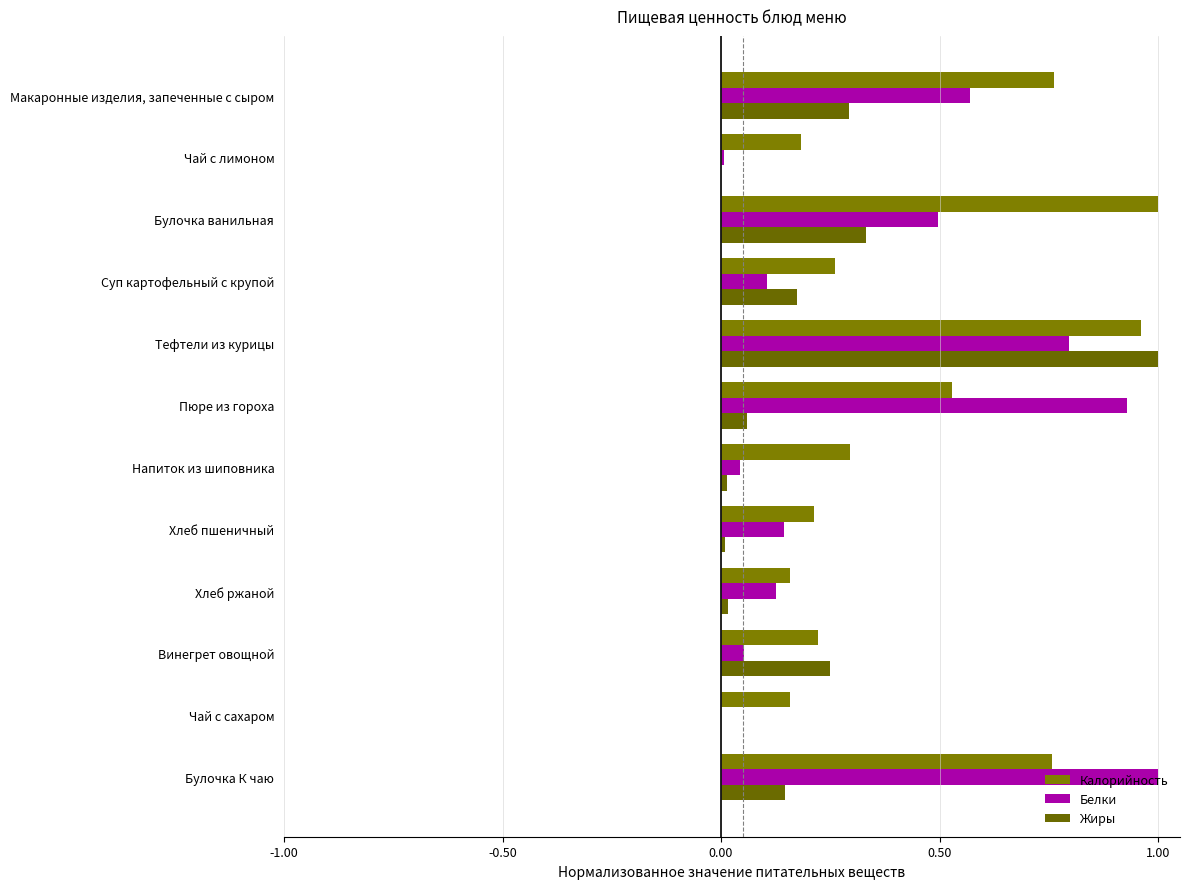

What position from the left is Булочка ванильная?

3